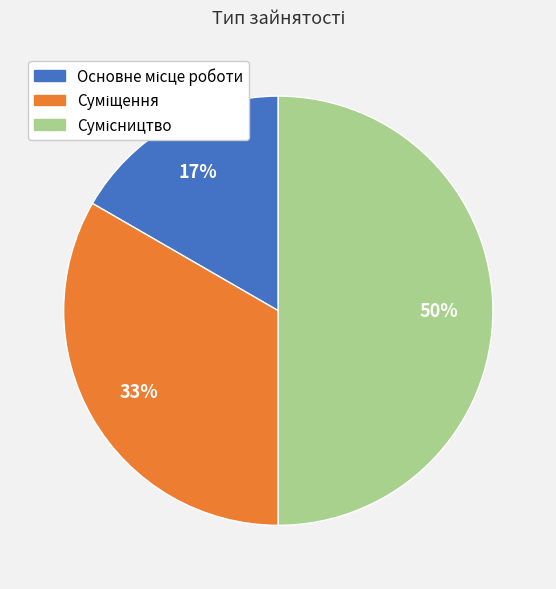

To the nearest percent, what is the average slice percentage?

33%